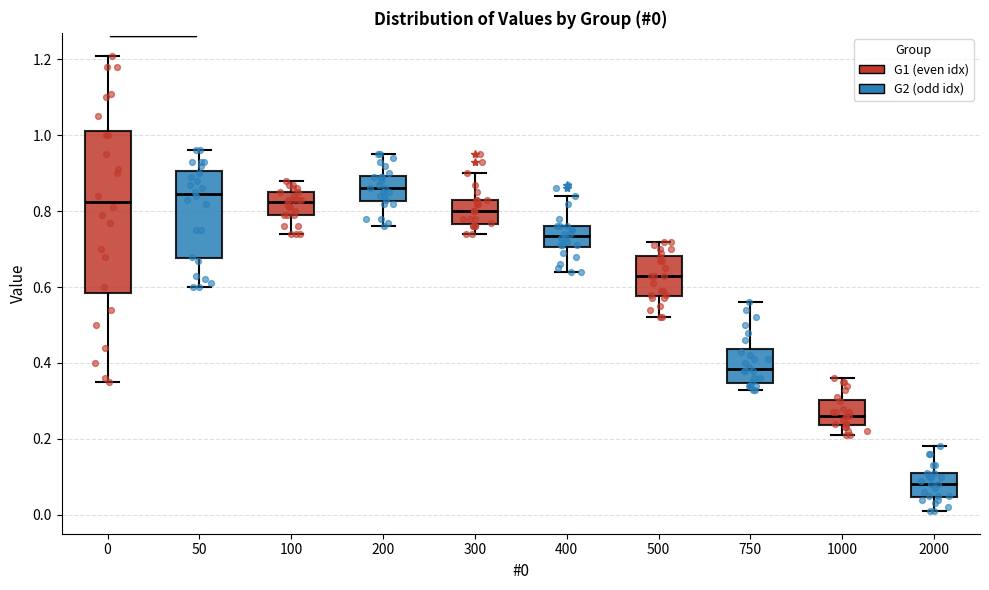

Which box is the tallest, from its lower edge to its upper edge?

0